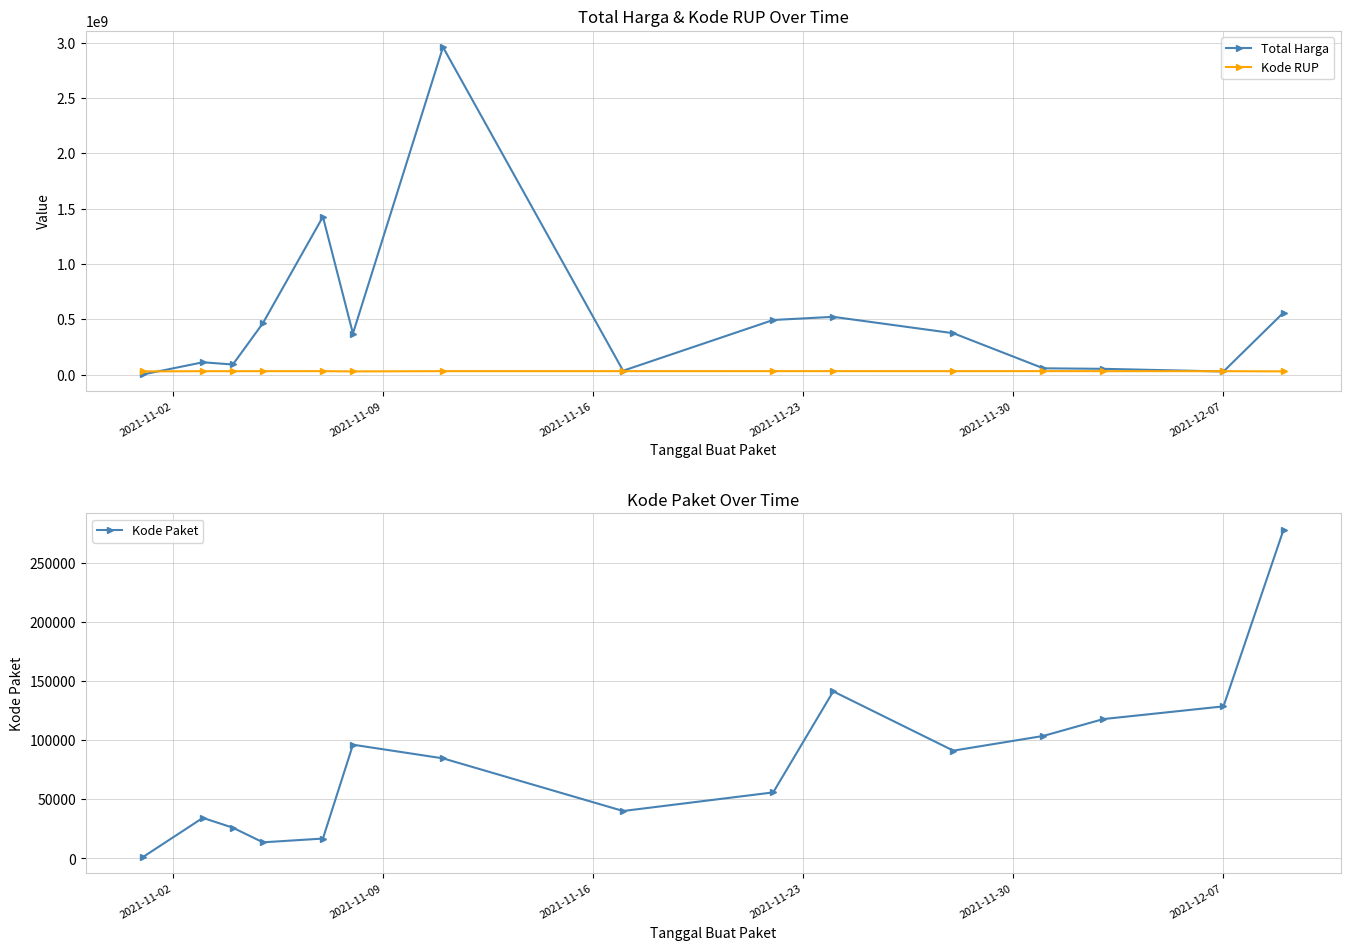

How many interior local peaks does the Kode Paket series have?

3